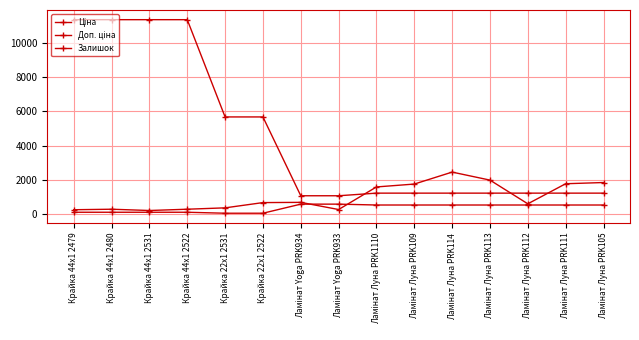

What is the difference between the maximum and minimum values in the Ціна series?

529.3